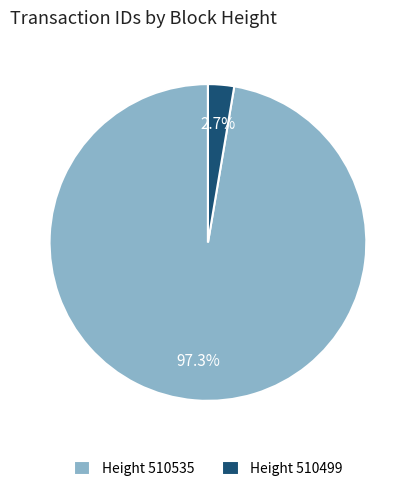

Rank the categories by value from highest to lowest.

Height 510535, Height 510499